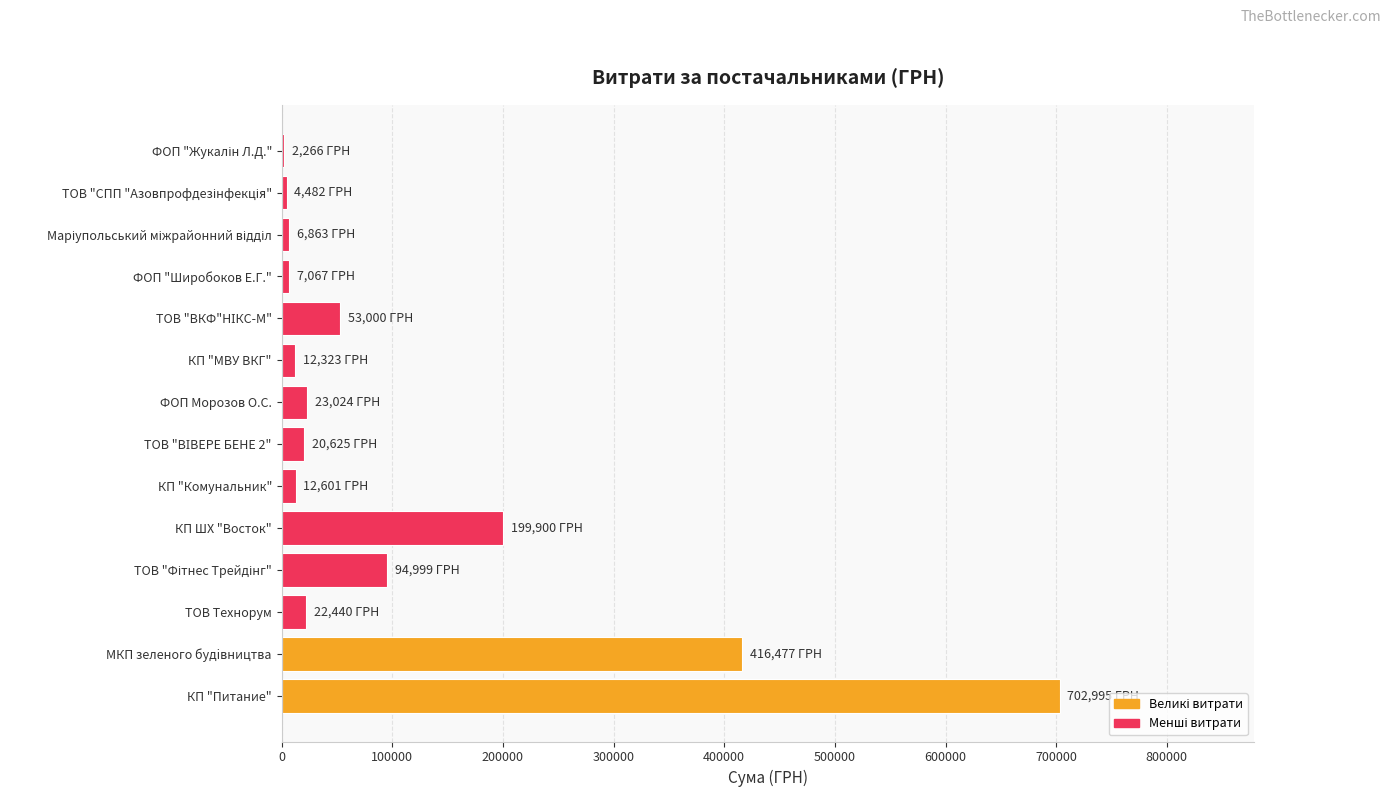

What is the maximum value shown in the chart?

702994.6